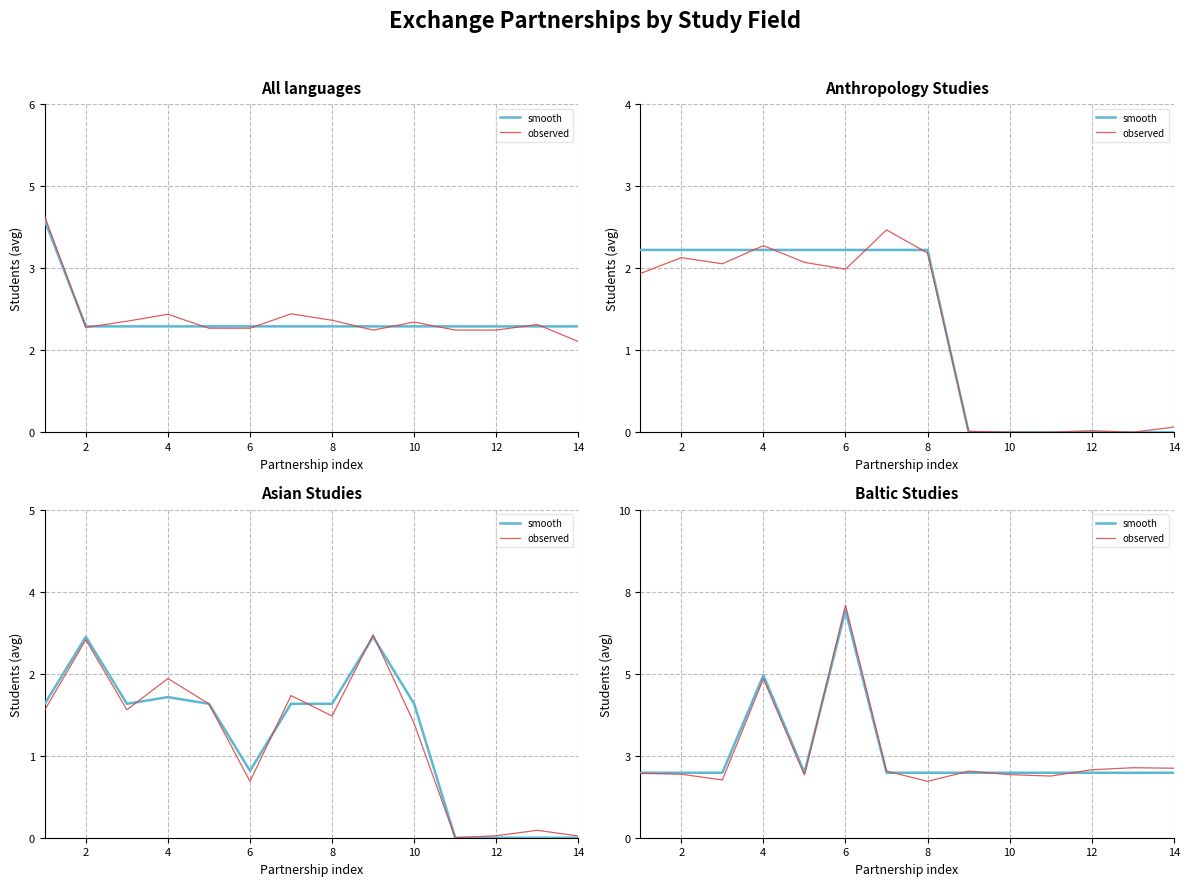

What is the greatest value displayed?

7.2